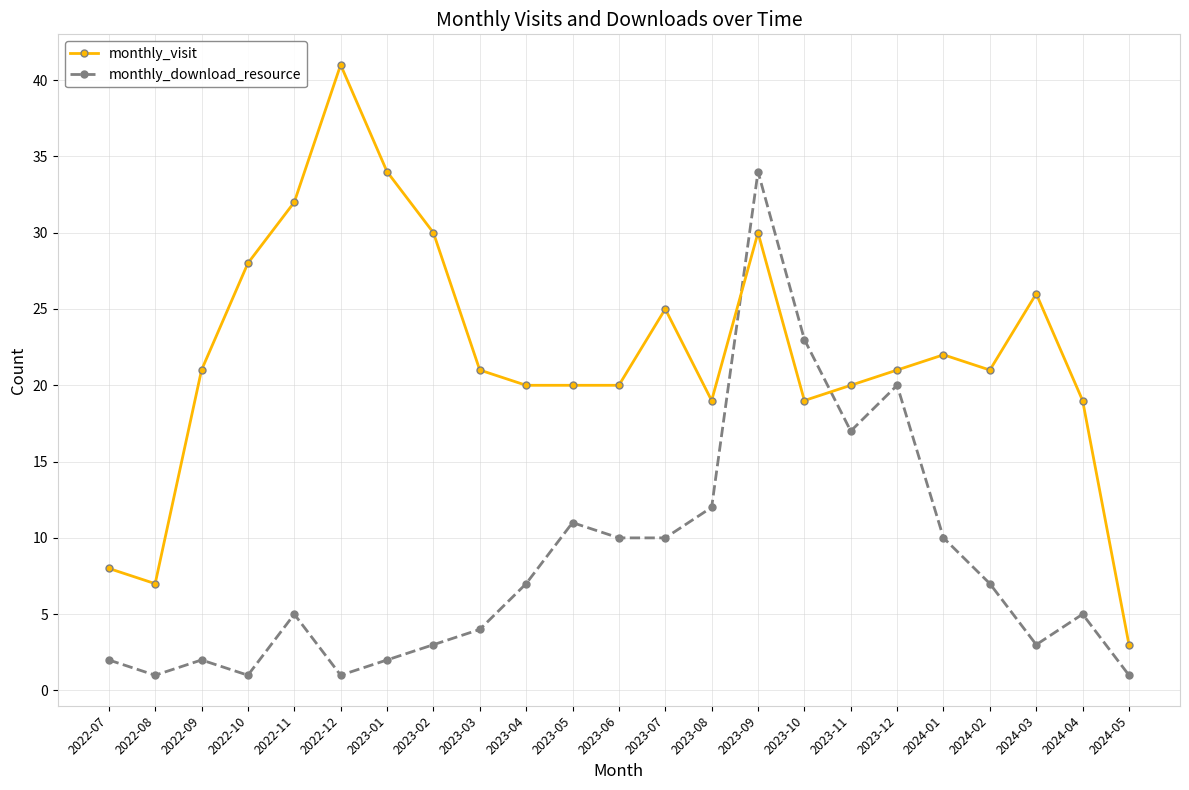

Which series has the largest range (max minus min)?

monthly_visit